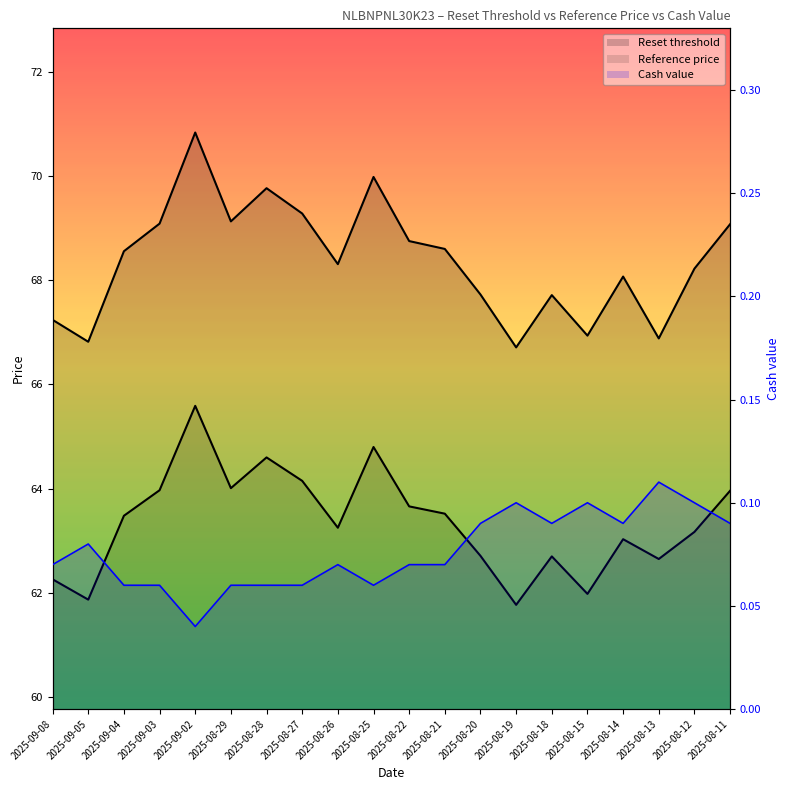

Which series has the largest total across all categories?

Reset threshold